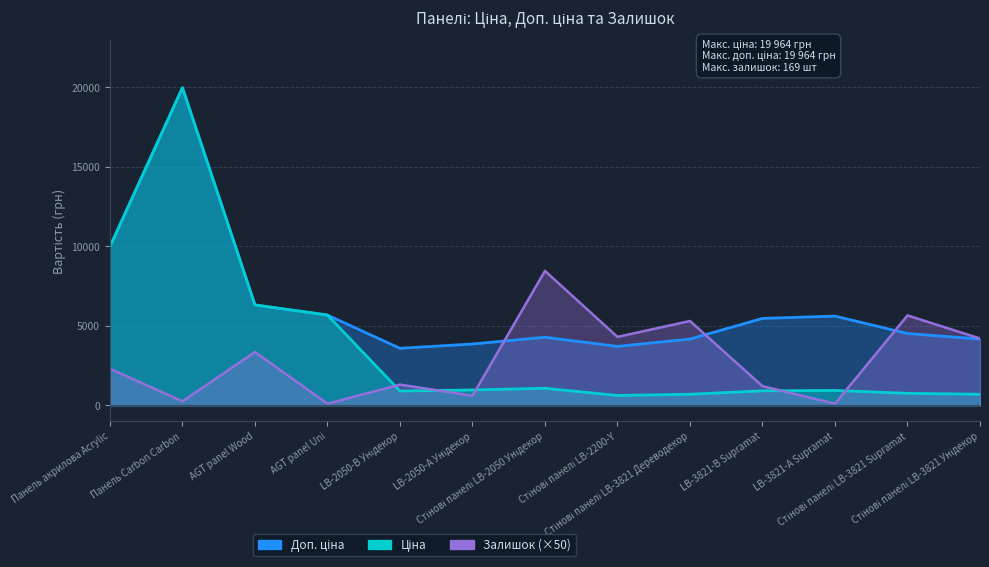

Does the chart have visible grid lines?

Yes